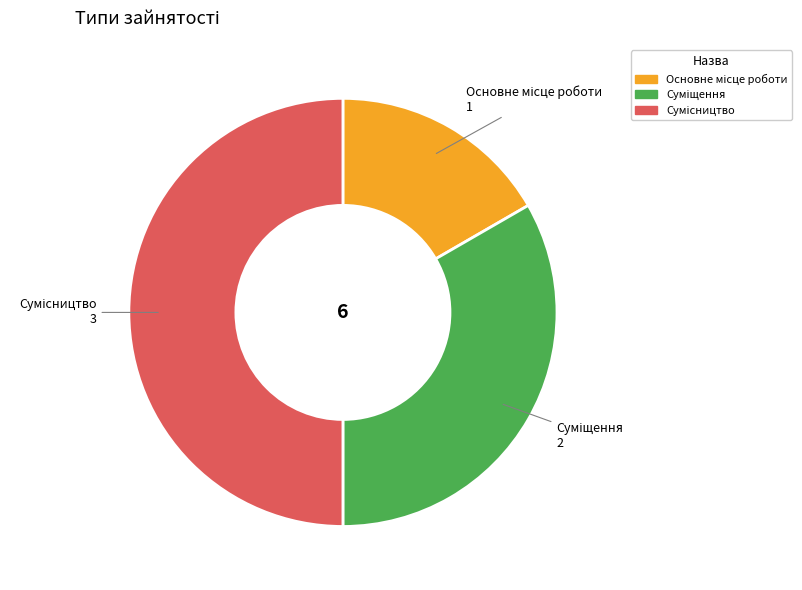

What percentage is the Суміщення slice, to the nearest percent?

33%